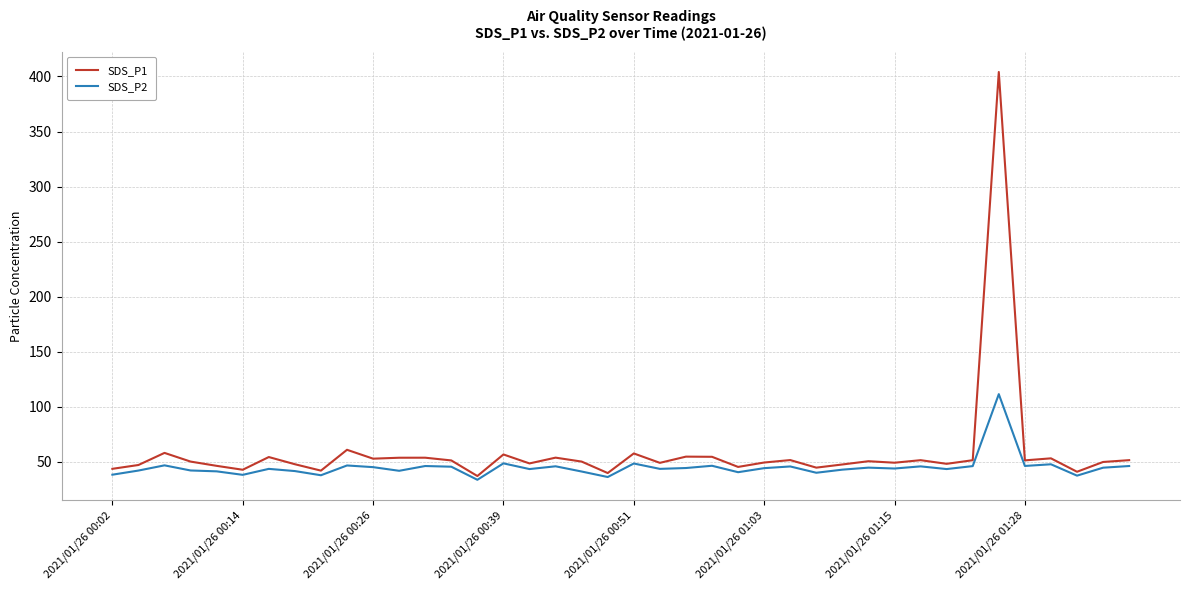

What is the minimum value shown in the chart?

33.5